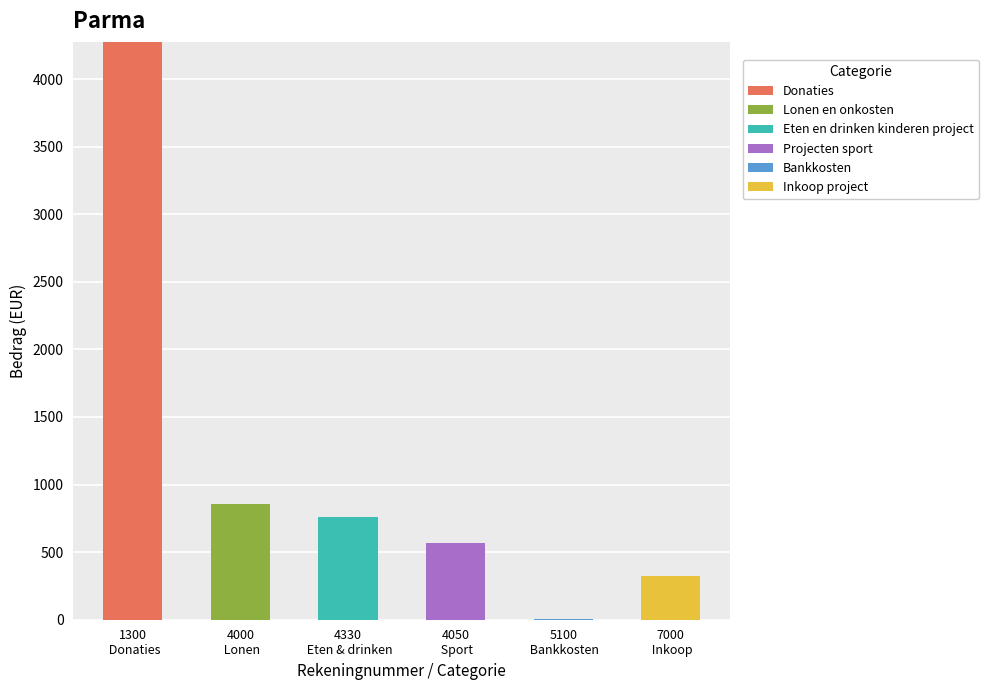

Are the bars grouped side by side (vs. stacked)?

No